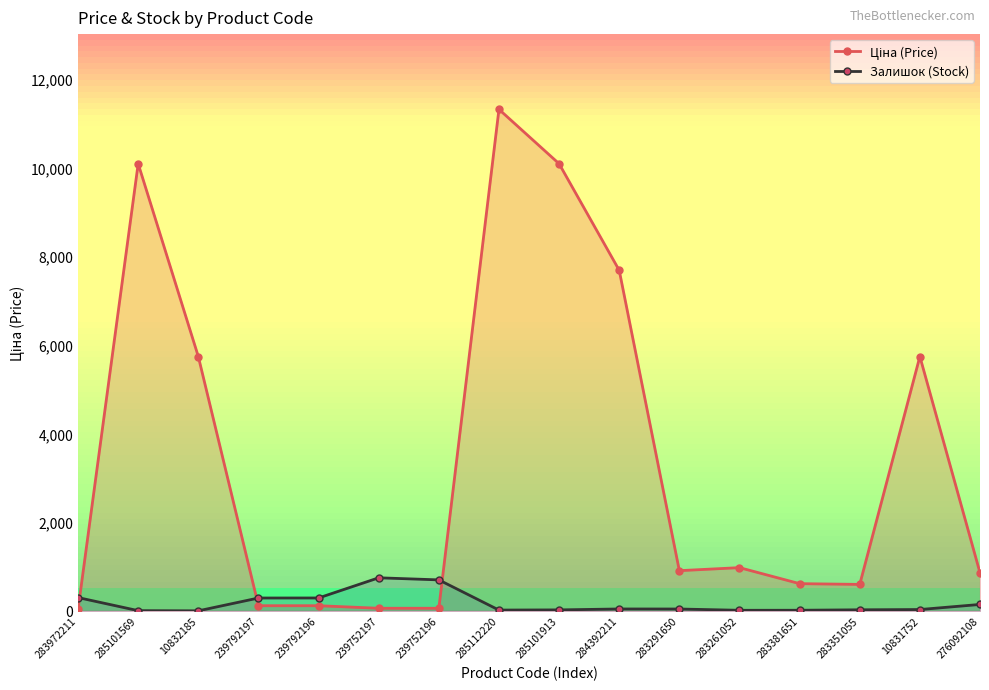

What is the sum of all Залишок (Stock) values?

2667.0